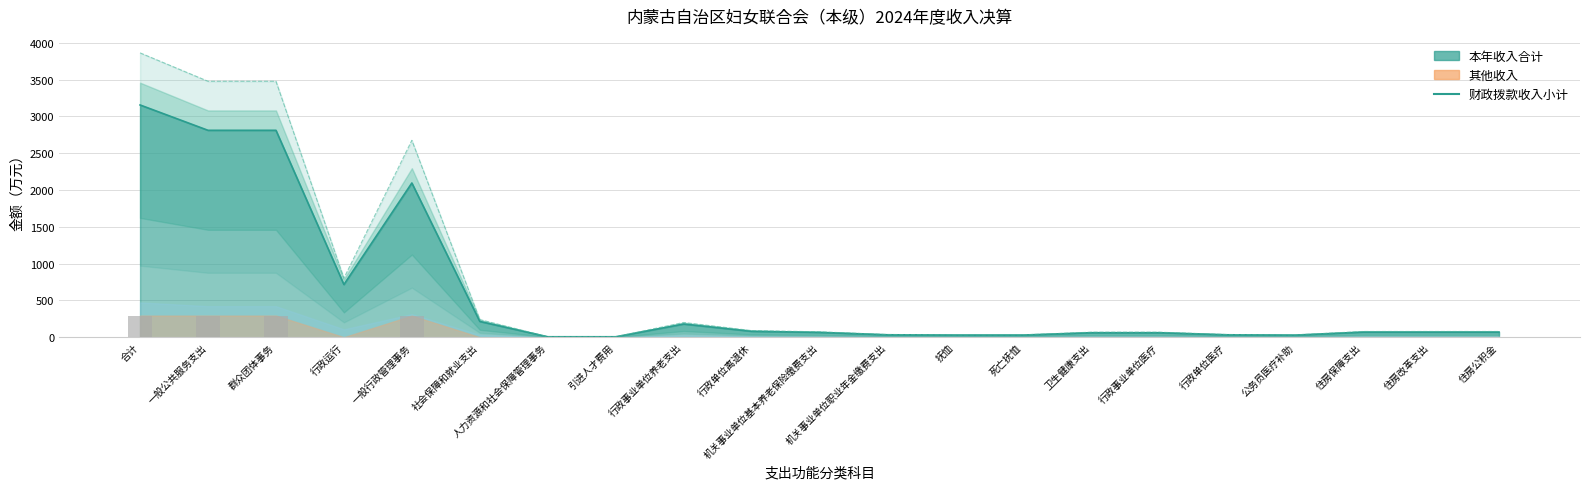

What is the spread (max minus min) of values at 一般行政管理事务?

1802.6